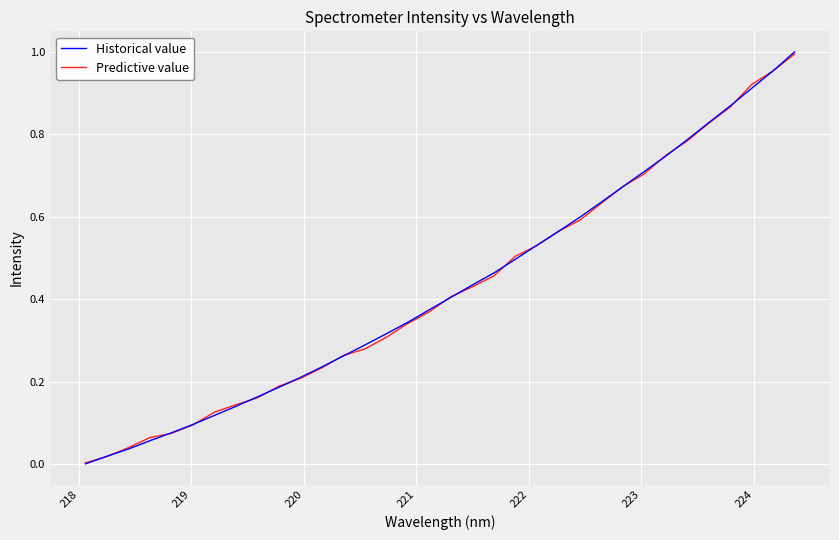

Which series has the widest spread of values?

Historical value